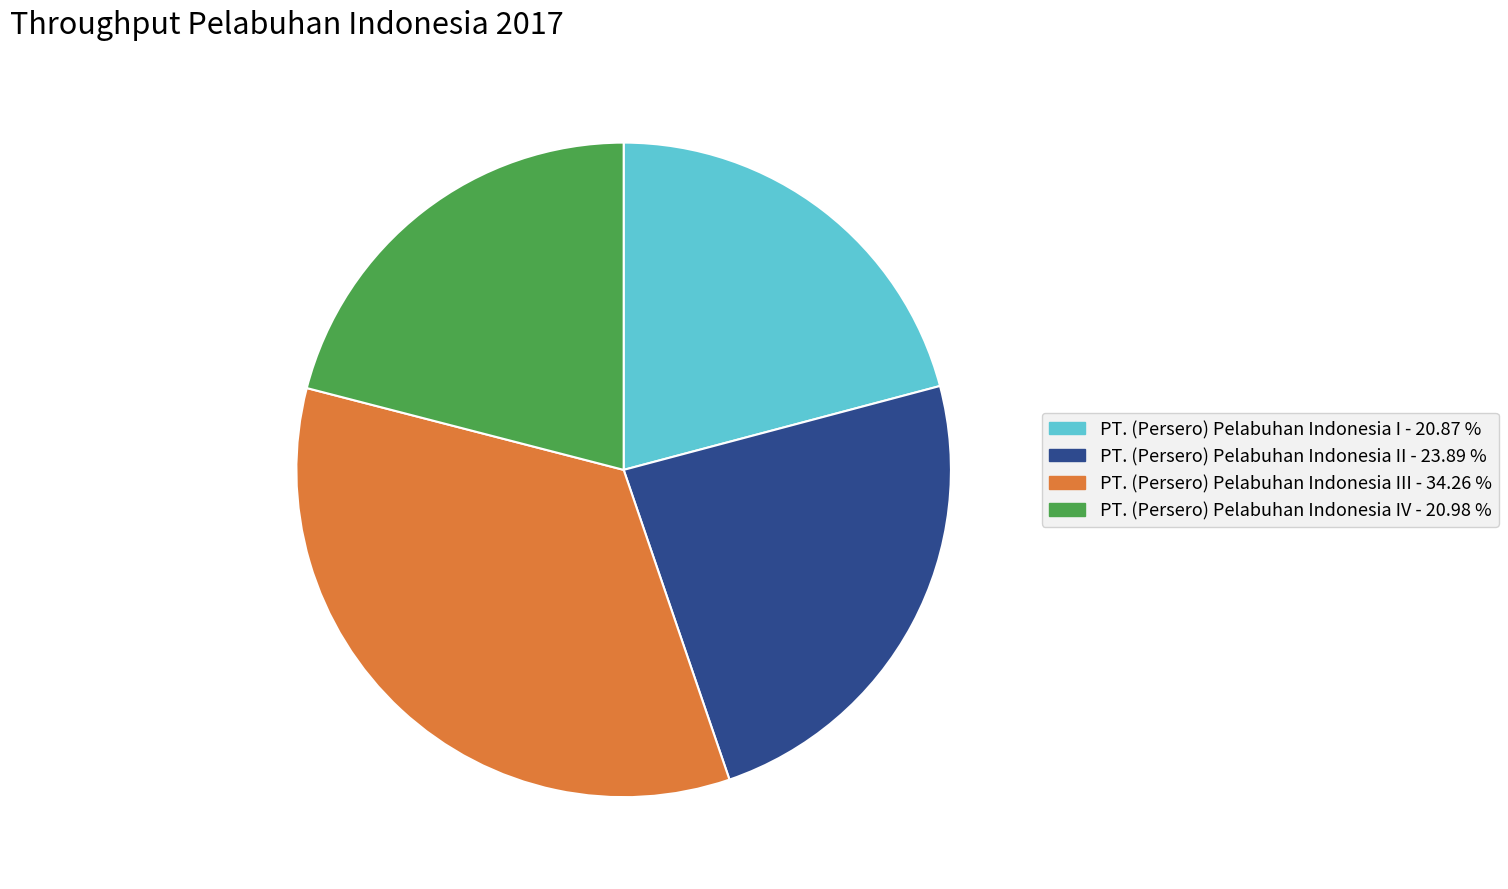

Is there any slice that represents more than half of the pie?

No